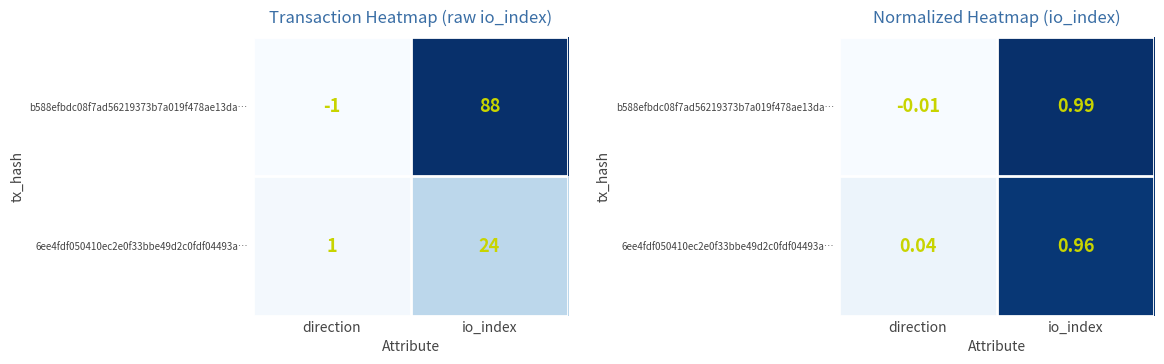

What is the difference between the 6ee4fdf050410ec2e0f33bbe49d2c0fdf04493a… values at direction and io_index?

0.9